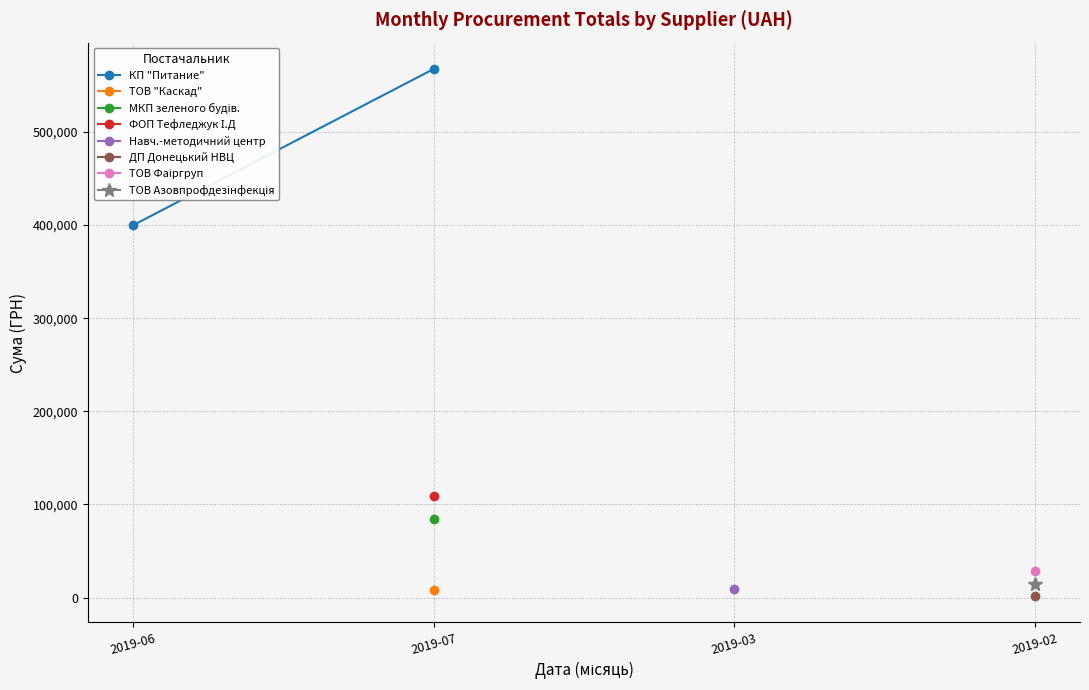

What is the sum of the values at 2019-06 and 2019-07?

967396.1